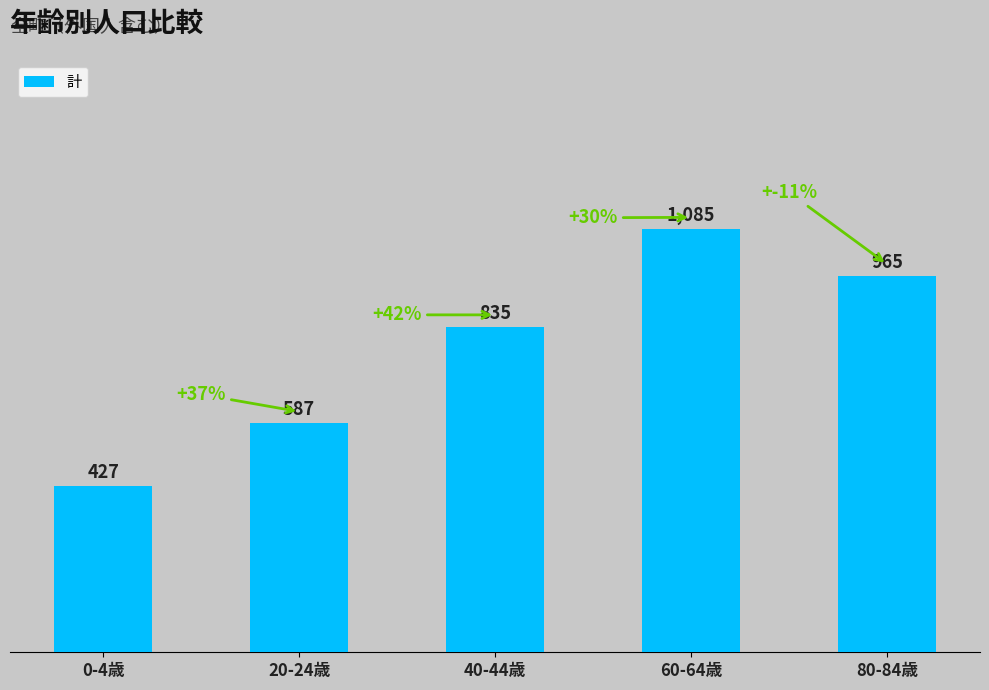

How many data points does each series have?

5